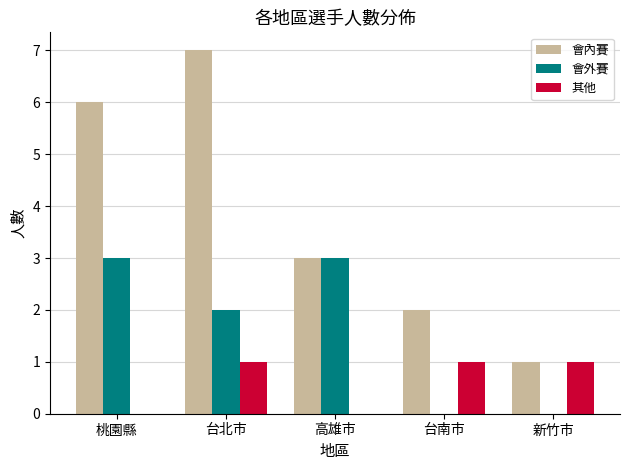

What is the sum of all 其他 values?

3